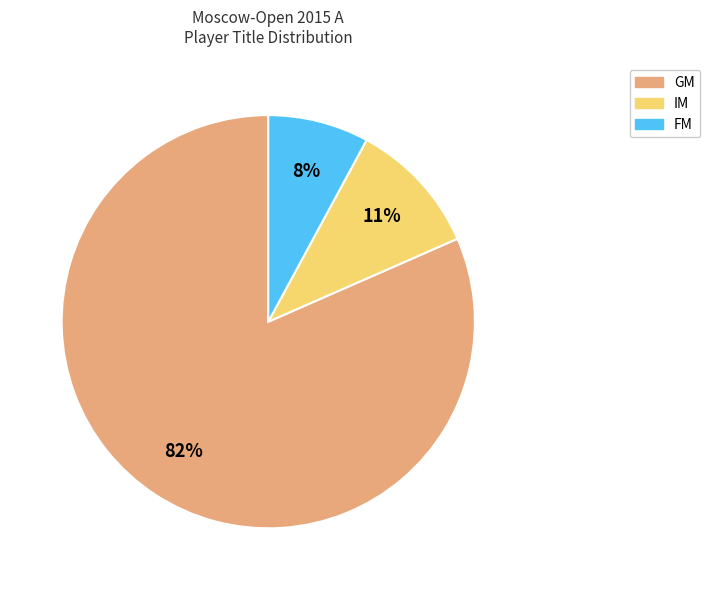

Count the number of slices in the pie.

3